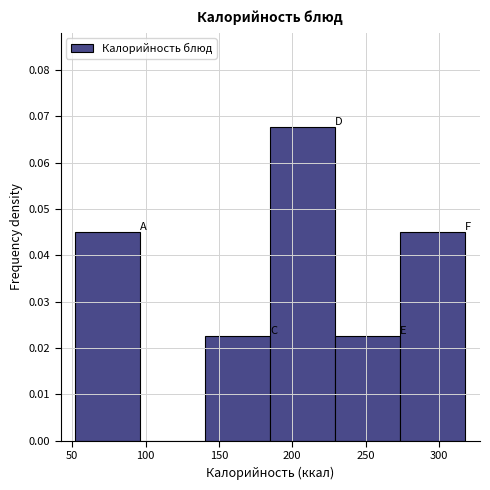

Reading left to right, transcribe this chart: for each bar, give the range it covers on the x-axis and its height. Neither the bar edges nor the heights are printed on the chart, so give them approximately, as read against the axes.

50 to 95: 0.045
95 to 140: 0
140 to 185: 0.023
185 to 230: 0.068
230 to 275: 0.023
275 to 320: 0.045